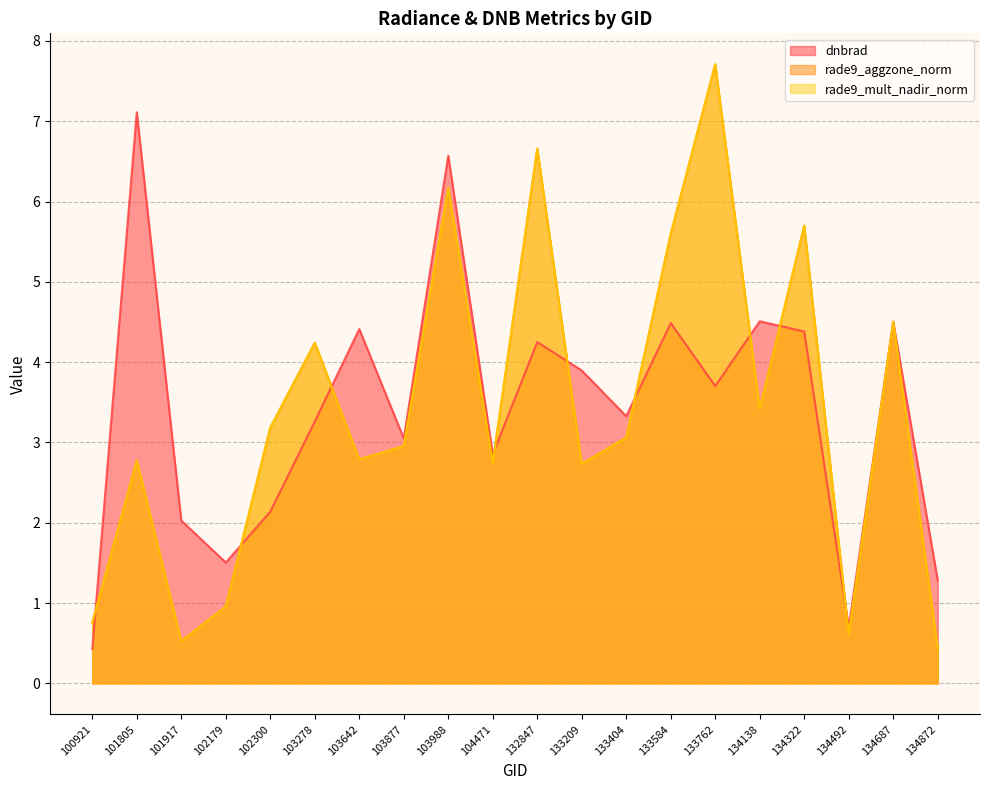

Count the number of data series in this chart.

3